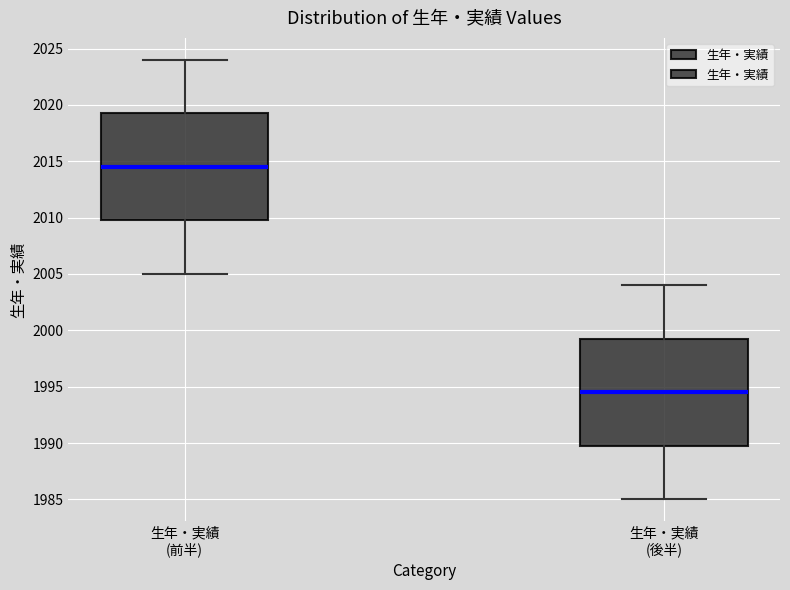

Reading left to right, transcribe this box plot: for each box, give where its median line is, the range the box spans, and where its two whiskers end, as read against the y-axis. The values are not printed on the chart, so give them approximately, as read against the axis.

生年・実績 (前半): median 2014.5, box 2010.0 to 2019.5, whiskers 2005.0 to 2024.0
生年・実績 (後半): median 1994.5, box 1990.0 to 1999.5, whiskers 1985.0 to 2004.0